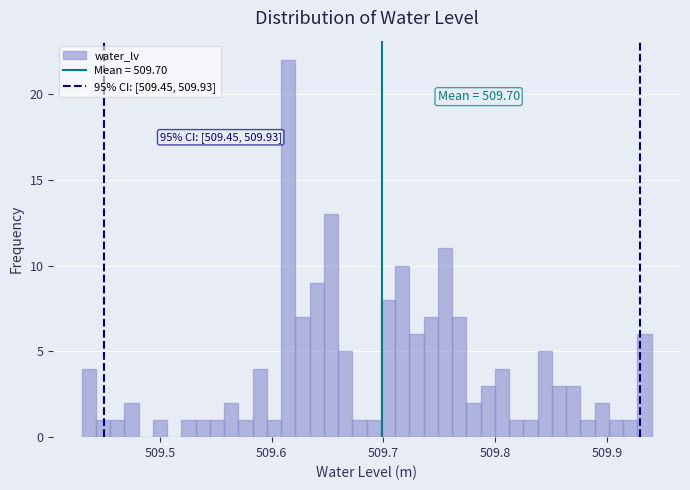

Around what value on the x-axis is the tallest bar? Give the approximate position of its centre, as read against the axis.

509.61